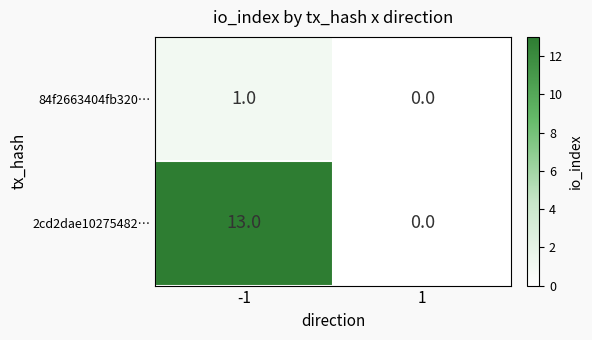

What is the total value across all series at -1?

14